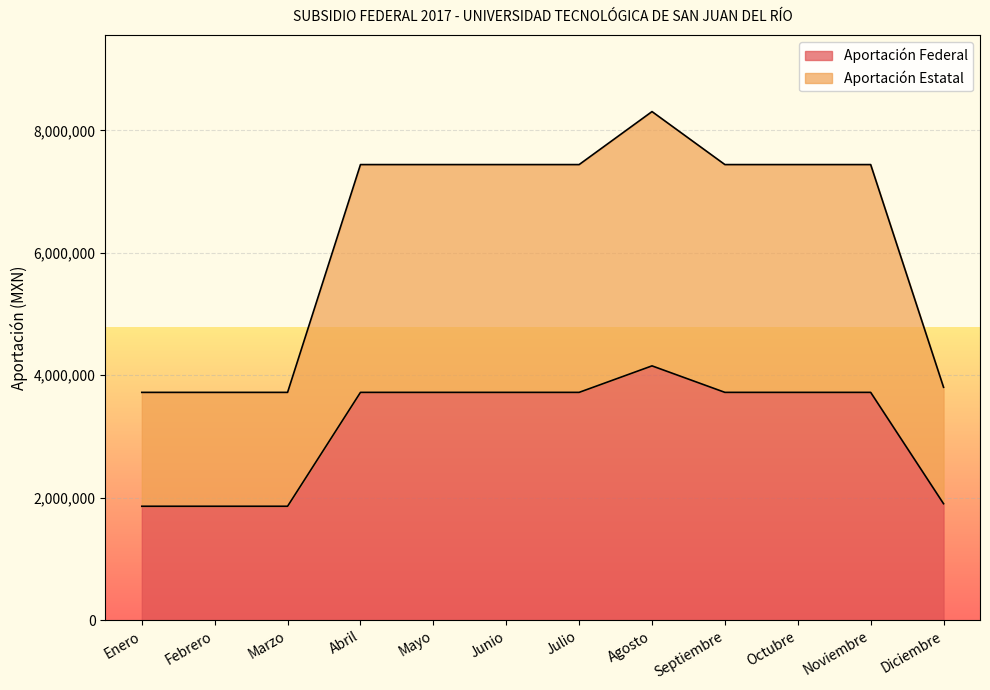

Where is Aportación Federal nearest to the value 3006892?

Abril